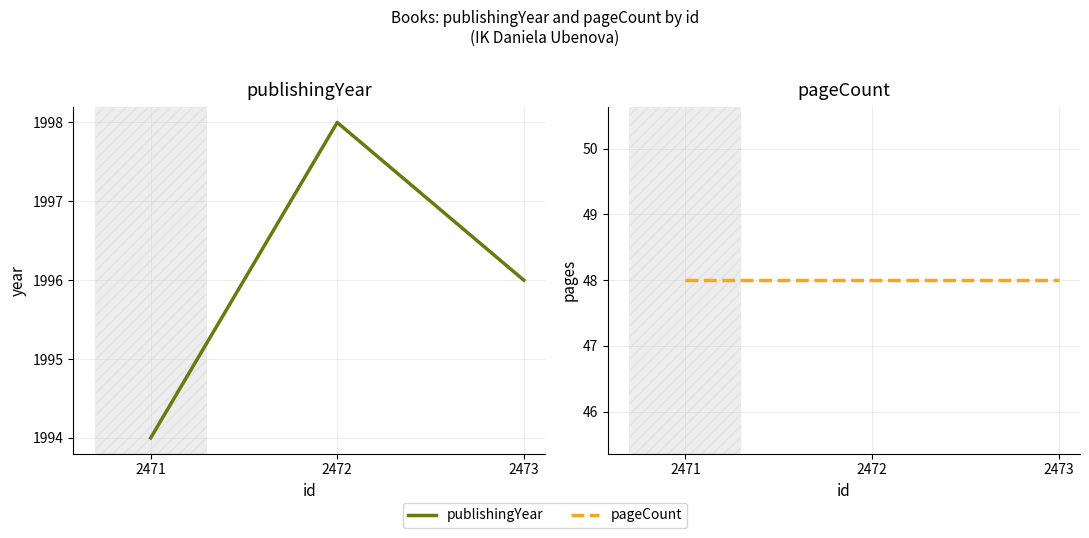

Rank the series by their average value, from highest to lowest.

publishingYear, pageCount